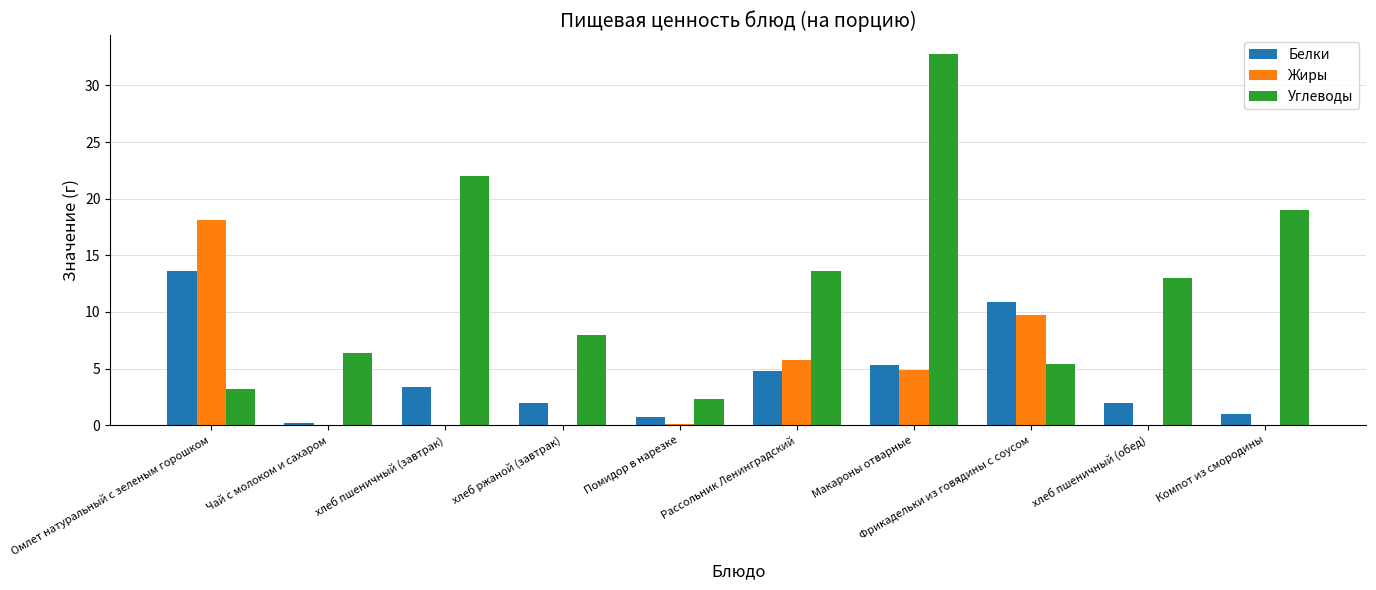

What is the maximum value shown in the chart?

32.8